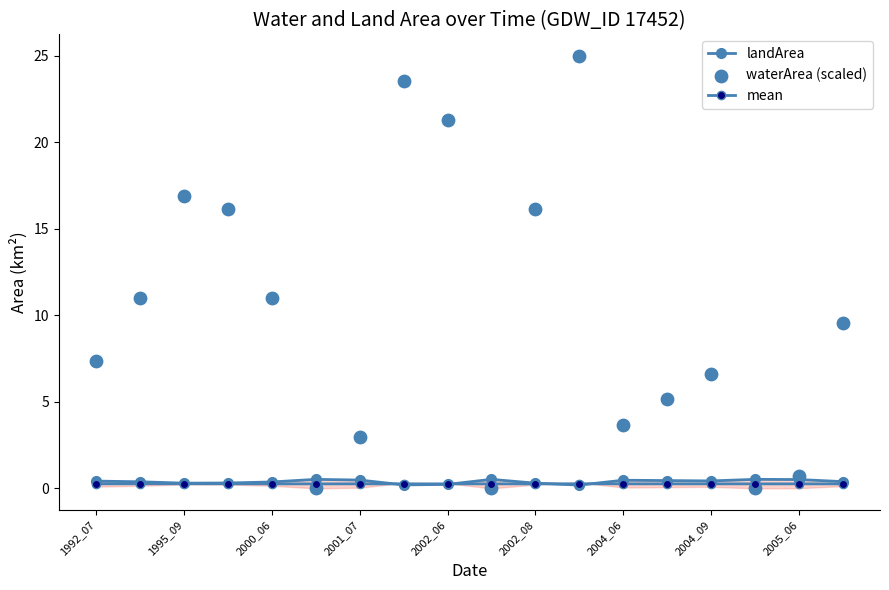

Which series has the largest total across all categories?

waterArea (scaled)